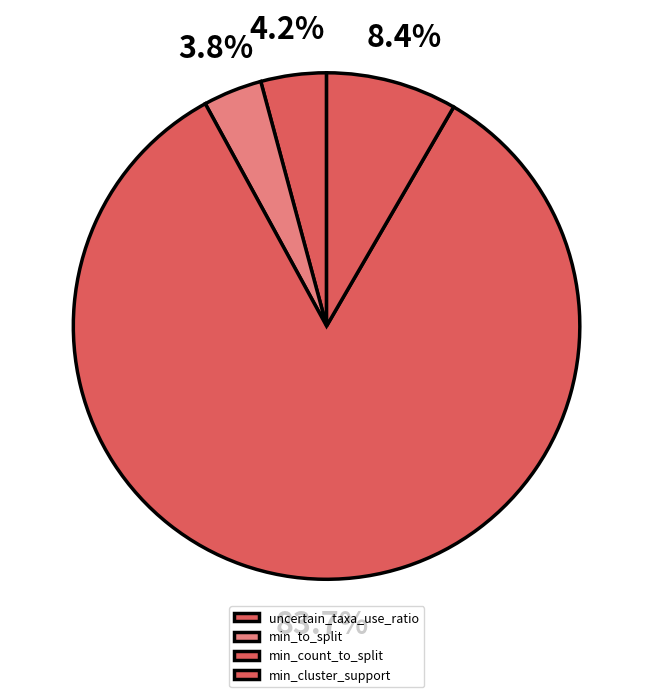

To the nearest percent, what percentage of the pie is min_count_to_split?

84%